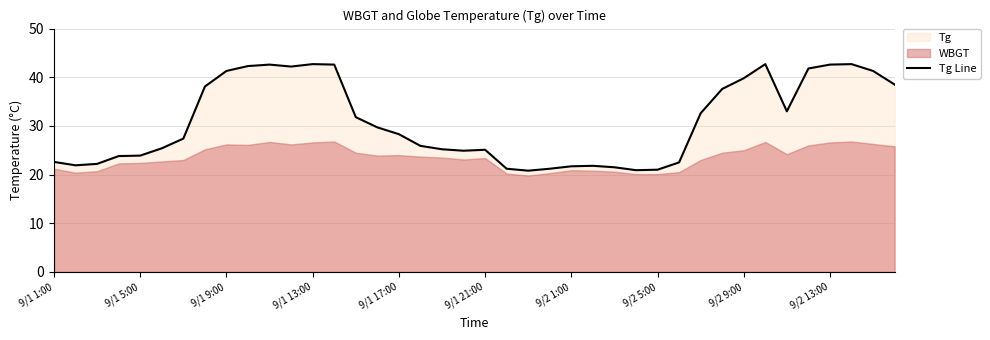

What is the minimum value shown in the chart?

20.8